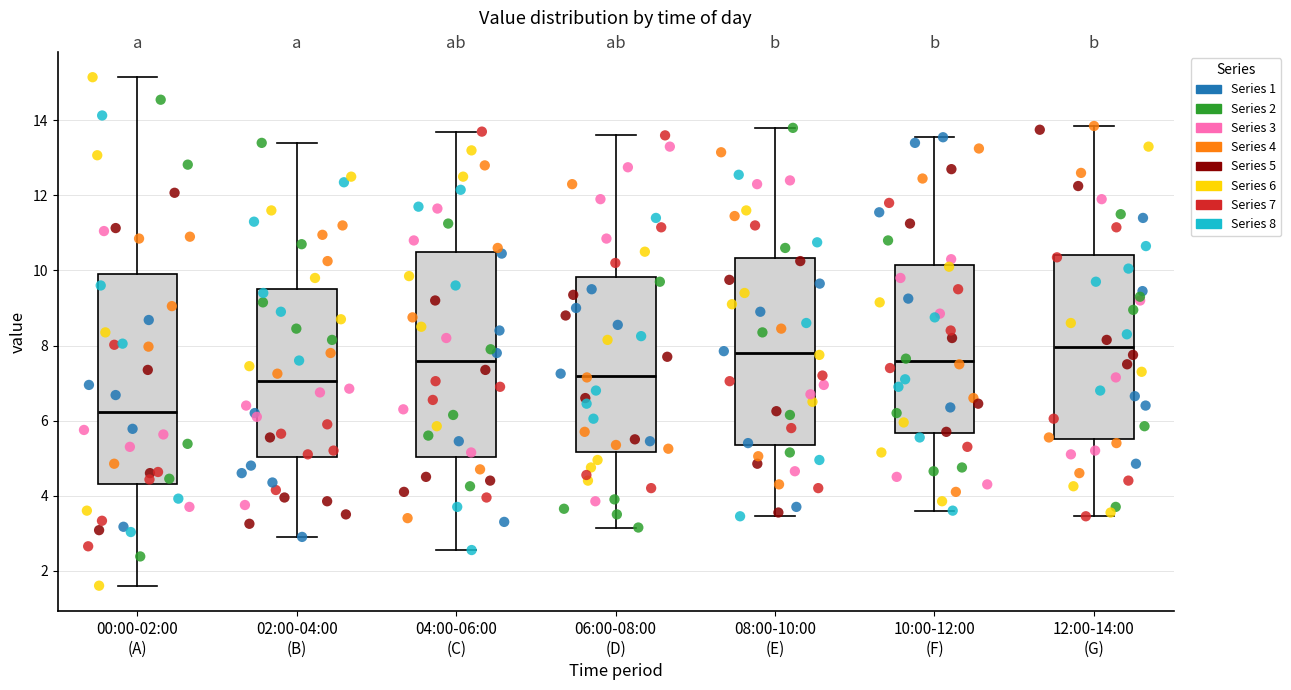

Reading left to right, read every box against the y-axis: the position of its median line, the range the box covers, and the ends of its whiskers. The values are not printed on the chart, so give them approximately, as read against the axis.

00:00-02:00 (A): median 6.2, box 4.4 to 10.0, whiskers 1.6 to 15.2
02:00-04:00 (B): median 7.0, box 5.0 to 9.6, whiskers 3.0 to 13.4
04:00-06:00 (C): median 7.6, box 5.0 to 10.4, whiskers 2.6 to 13.8
06:00-08:00 (D): median 7.2, box 5.2 to 9.8, whiskers 3.2 to 13.6
08:00-10:00 (E): median 7.8, box 5.4 to 10.4, whiskers 3.4 to 13.8
10:00-12:00 (F): median 7.6, box 5.6 to 10.2, whiskers 3.6 to 13.6
12:00-14:00 (G): median 8.0, box 5.6 to 10.4, whiskers 3.4 to 13.8